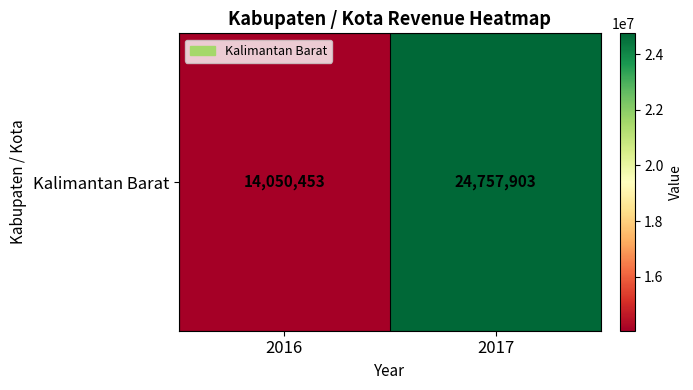

Approximately how many times larger is the value at 2017 compared to 2016?

1.8